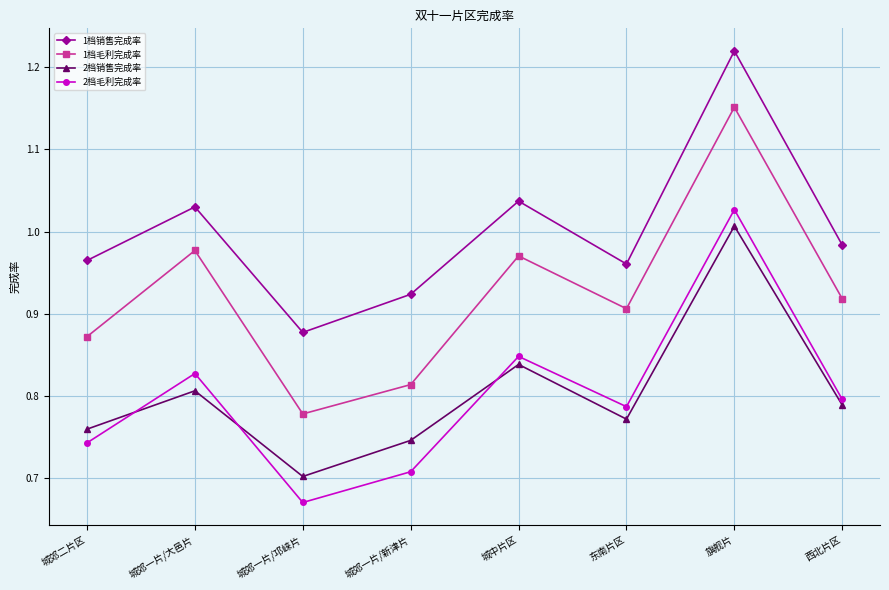

How many data points does each series have?

8